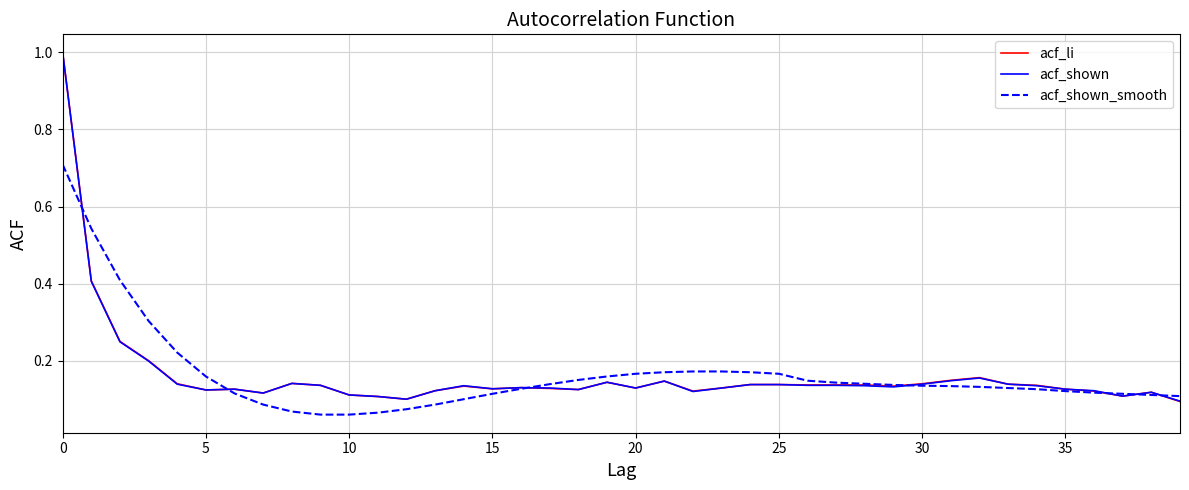

At how many categories does at least one series exceed 0?

40